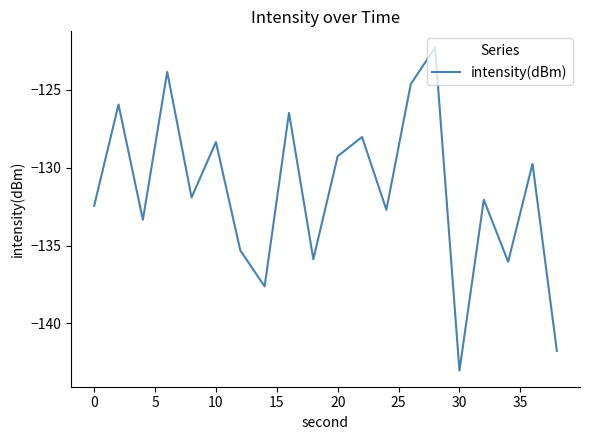

What is the difference between the maximum and minimum values?

20.7